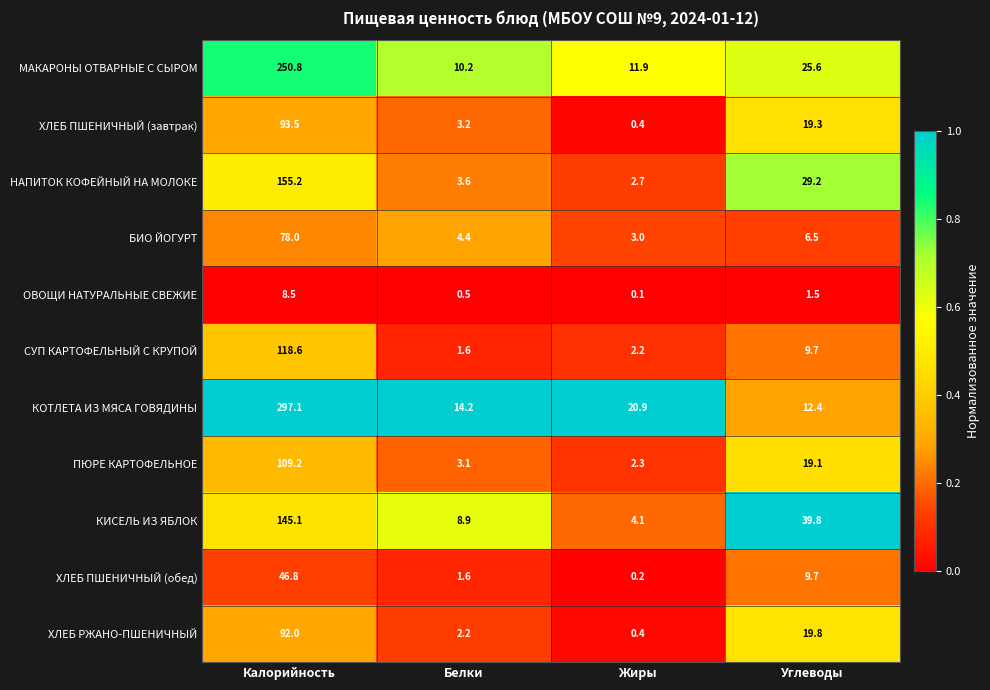

What is the spread (max minus min) of values at Жиры?

20.8